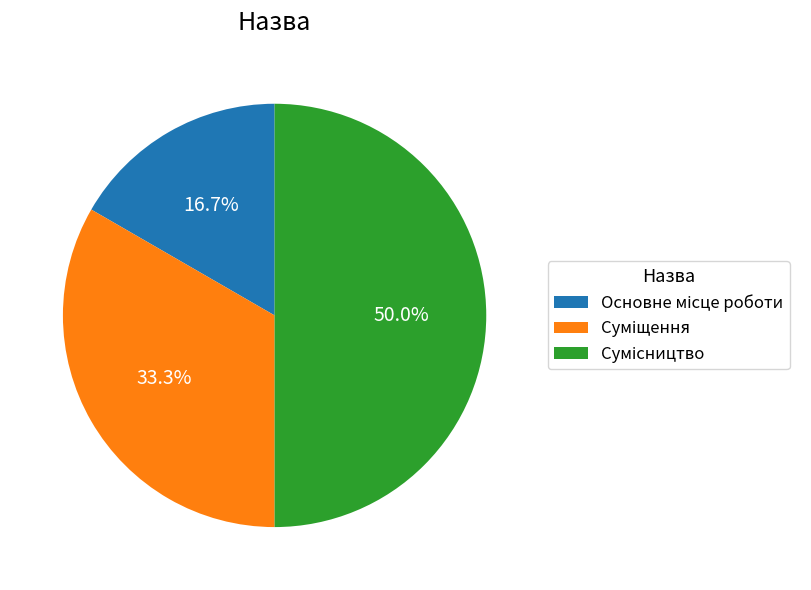

To the nearest percent, what is the combined percentage of Сумісництво and Основне місце роботи?

67%